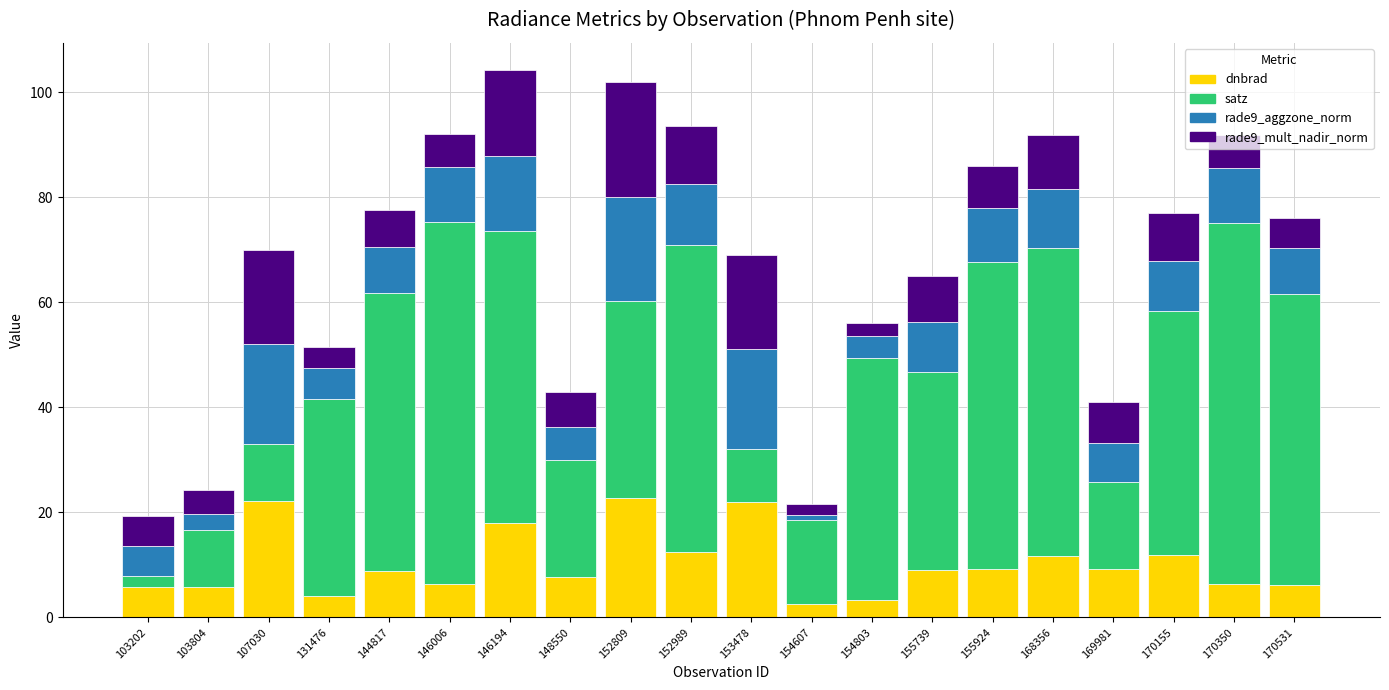

What is the difference between the dnbrad values at 170155 and 148550?

4.3